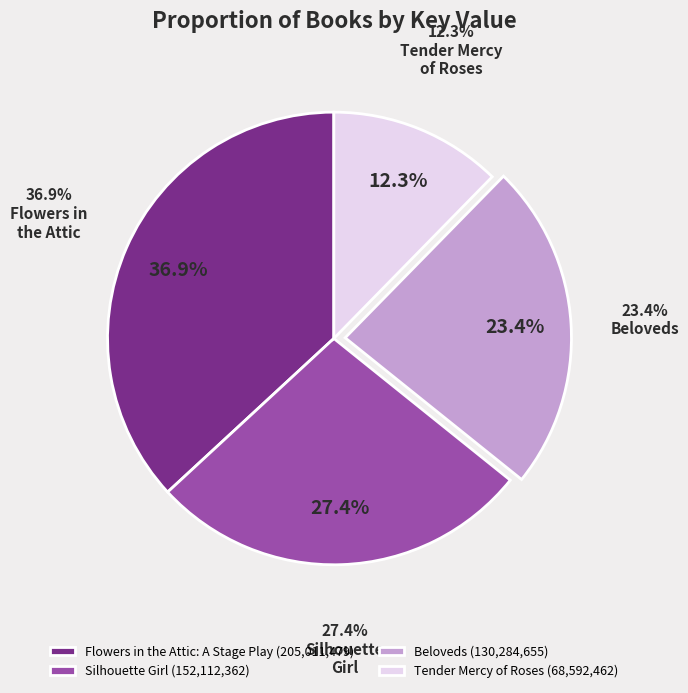

How many segments does this pie chart have?

4